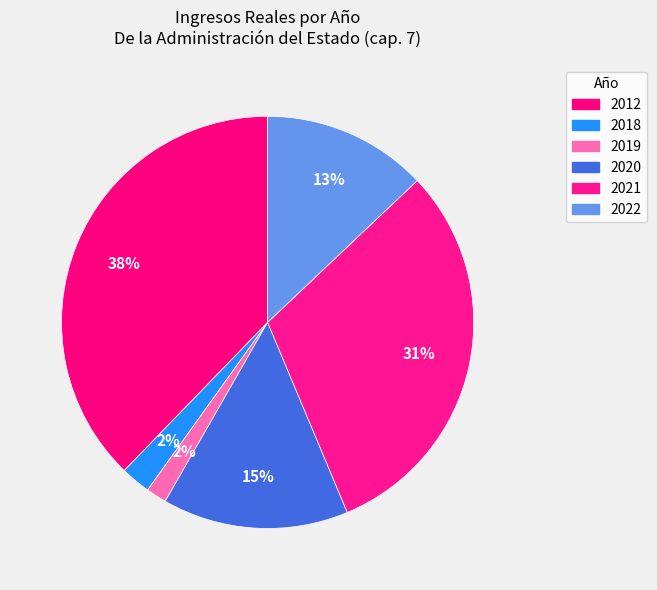

Rank the categories by value from highest to lowest.

2012, 2021, 2020, 2022, 2018, 2019